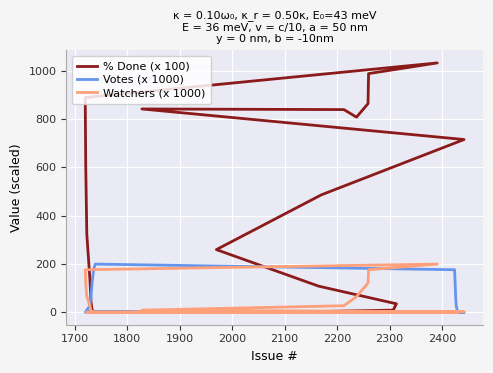

What is the value of the % Done (x 100) point at the 32nd from the left?

259.4